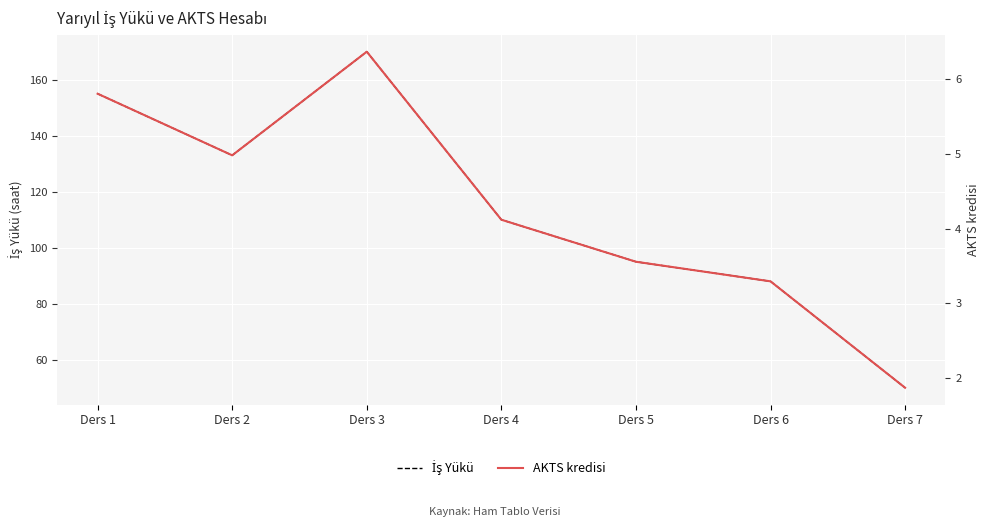

The value of İş Yükü at Ders 4 is 110.0. True or false?

True